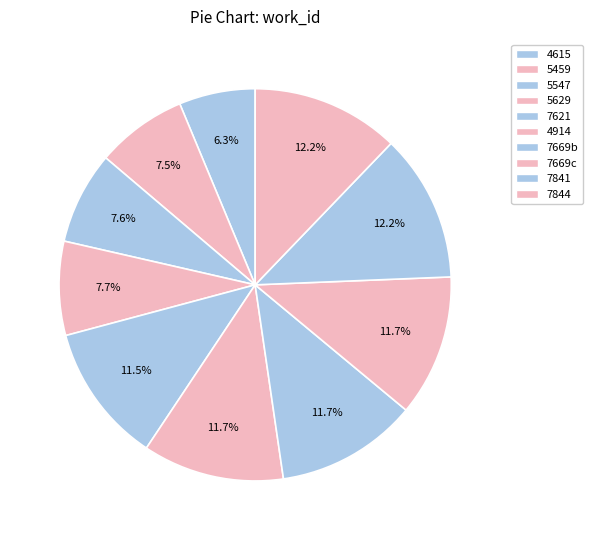

What is the smallest slice in the pie chart?

4615